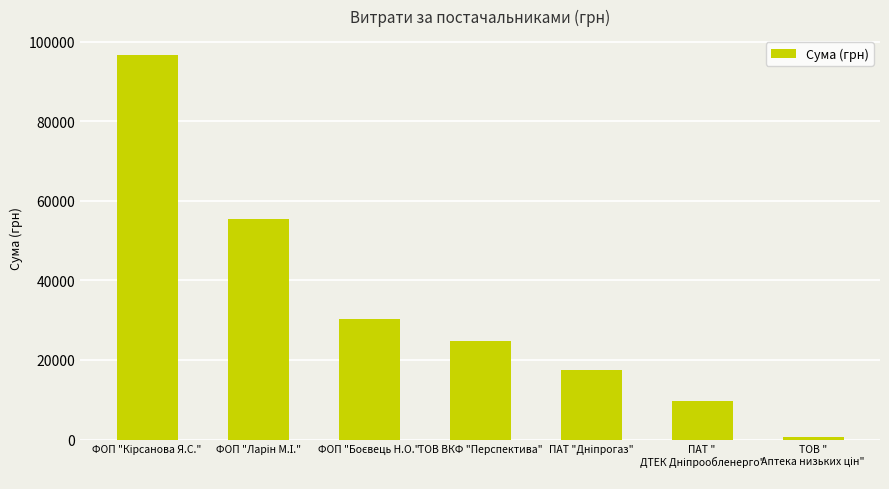

What is the value of the 4th bar from the left?

24700.0